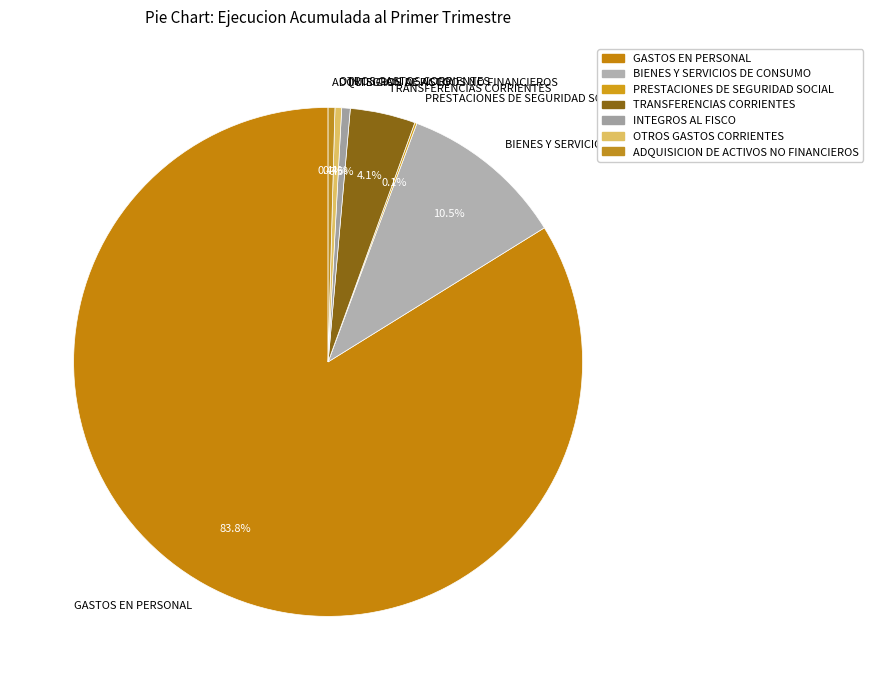

Is the sum of INTEGROS AL FISCO and ADQUISICION DE ACTIVOS NO FINANCIEROS greater than half?

No